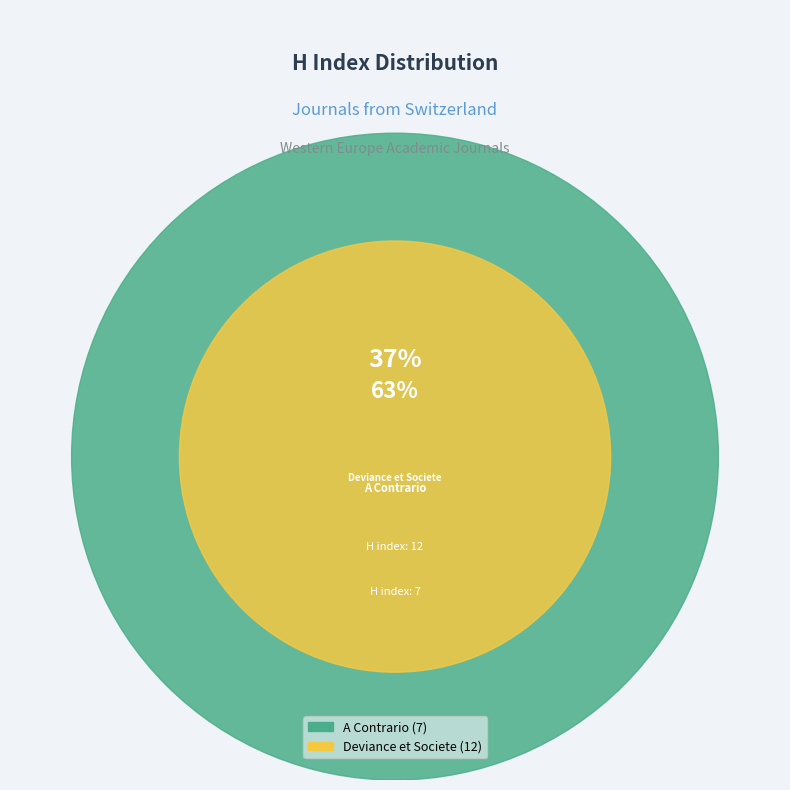

Rank the categories by value from lowest to highest.

A Contrario, Deviance et Societe